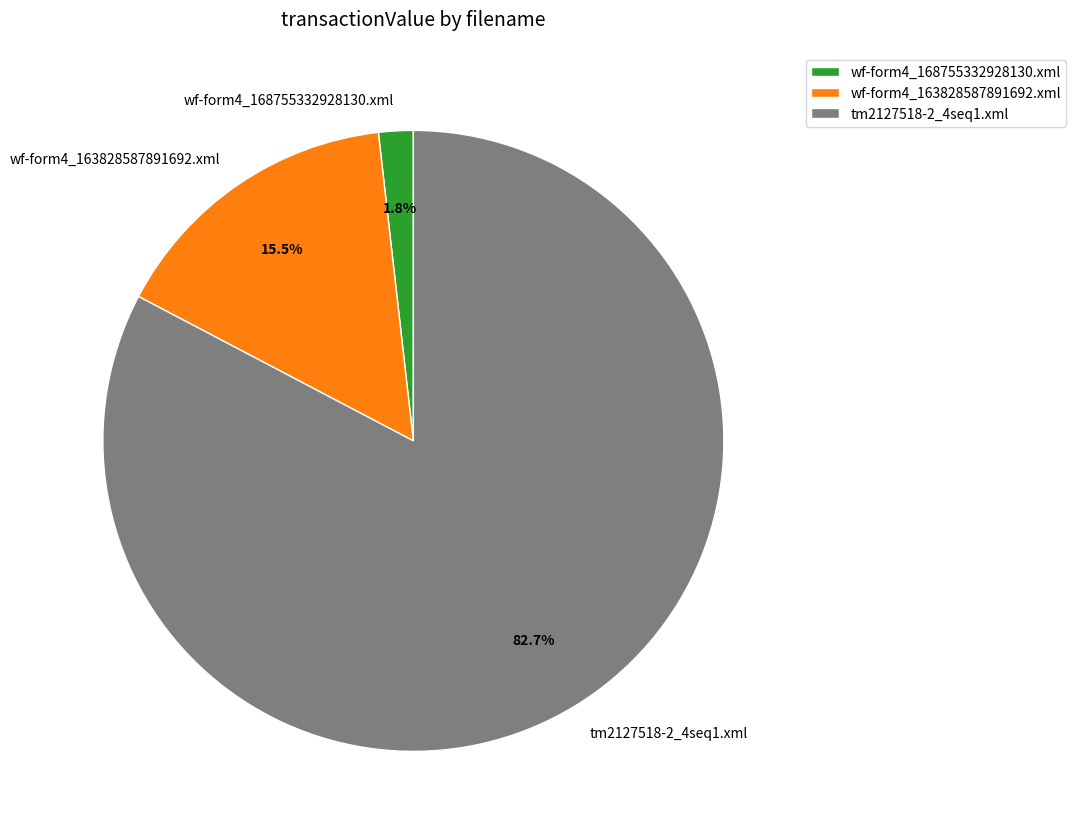

What is the total percentage of wf-form4_163828587891692.xml and tm2127518-2_4seq1.xml?

98.2%